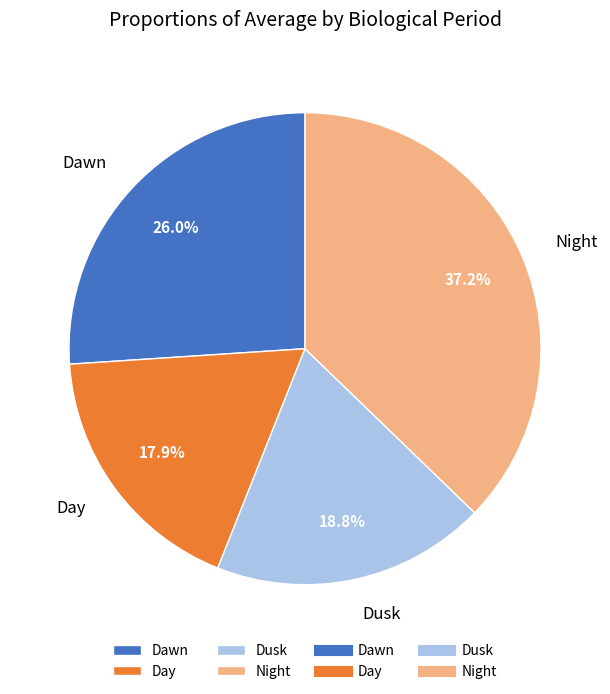

Approximately how many times larger is the value at Night compared to Day?

2.1